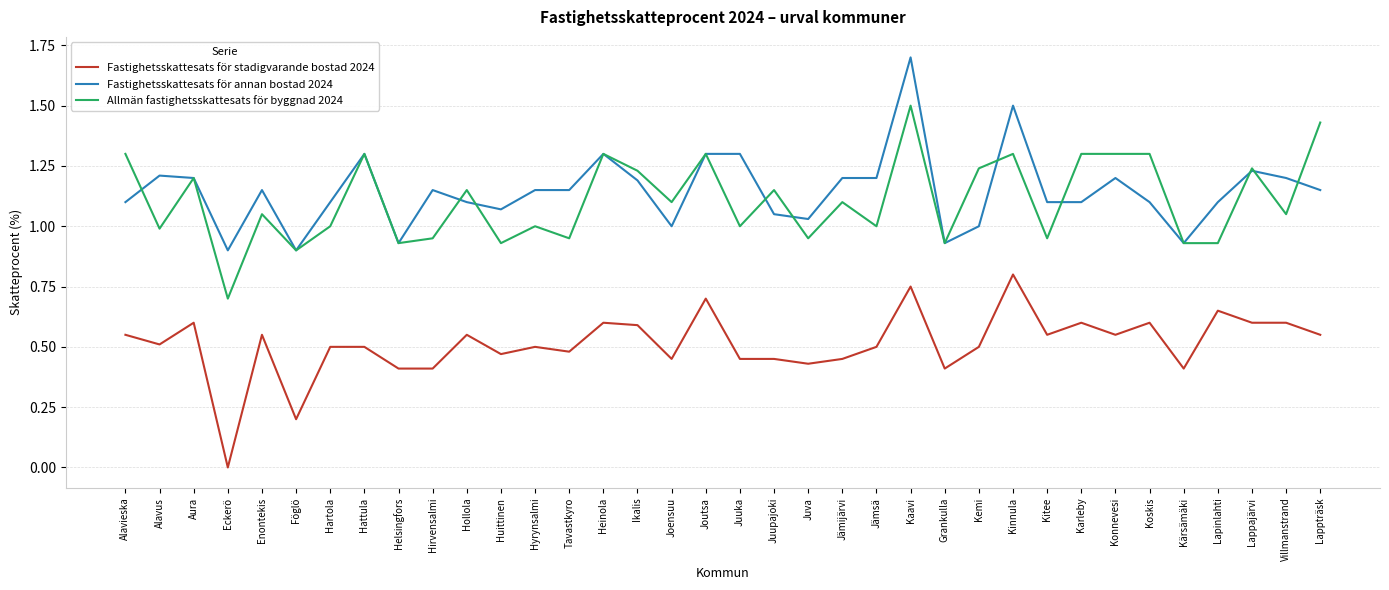

List the series in order of their peak value, lowest first.

Fastighetsskattesats för stadigvarande bostad 2024, Allmän fastighetsskattesats för byggnad 2024, Fastighetsskattesats för annan bostad 2024